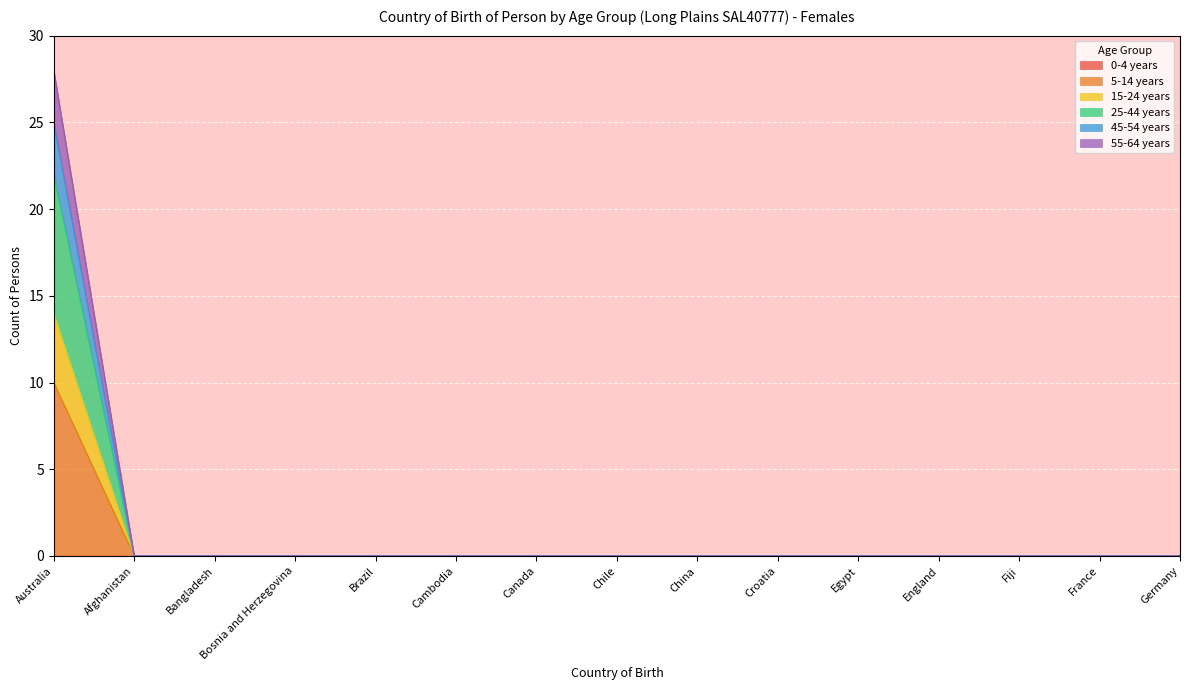

Rank the categories by 15-24 years value from highest to lowest.

Australia, Afghanistan, Bangladesh, Bosnia and Herzegovina, Brazil, Cambodia, Canada, Chile, China, Croatia, Egypt, England, Fiji, France, Germany